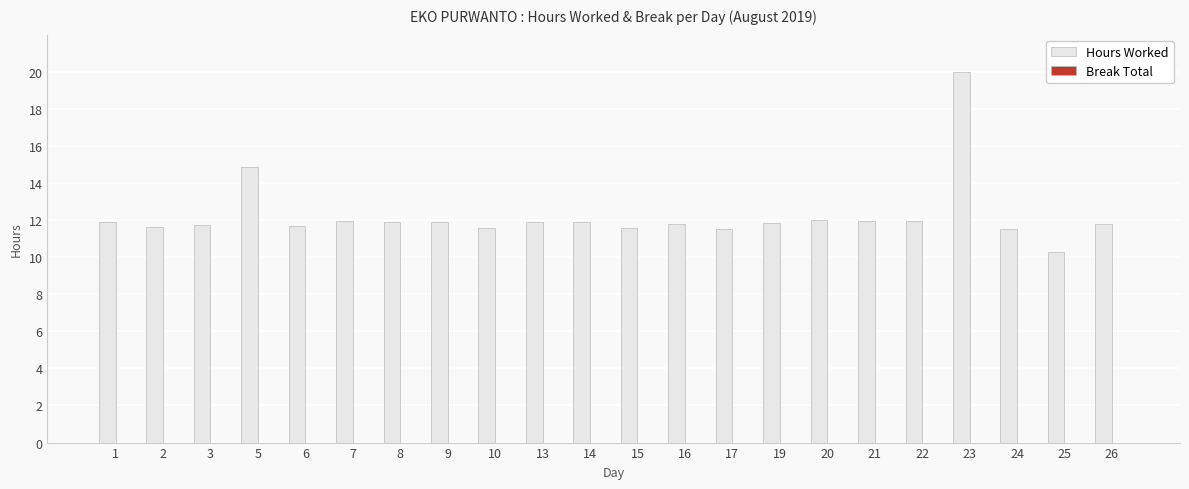

What is the ratio of the value at 21 to the value at 8?

1.0